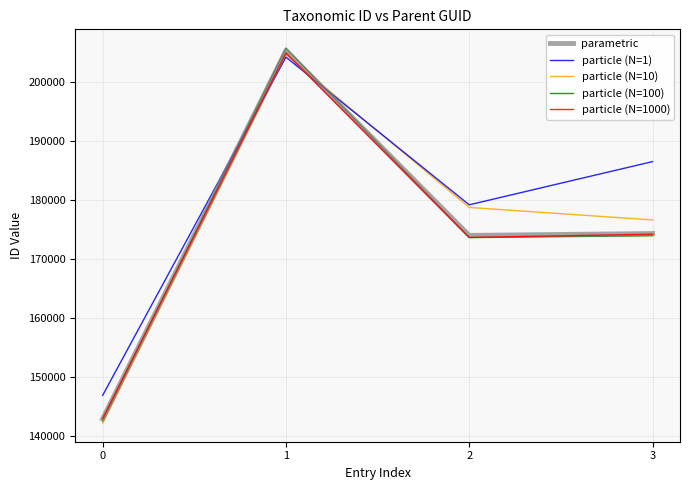

Read the particle (N=100) value at 0.

142559.4